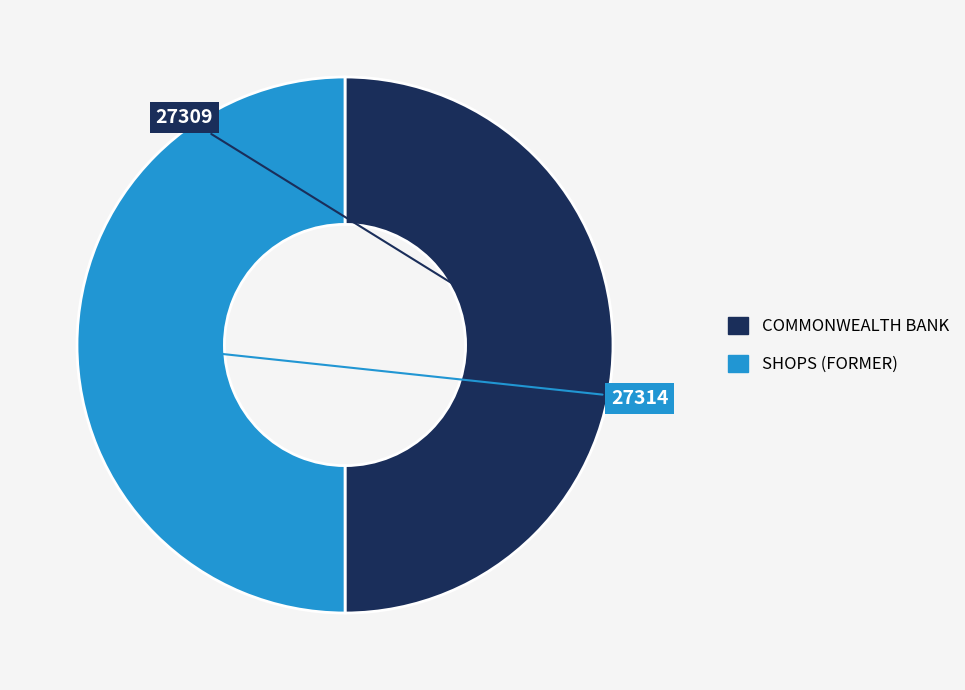

Combined, do COMMONWEALTH BANK and SHOPS (FORMER) account for over 50%?

Yes